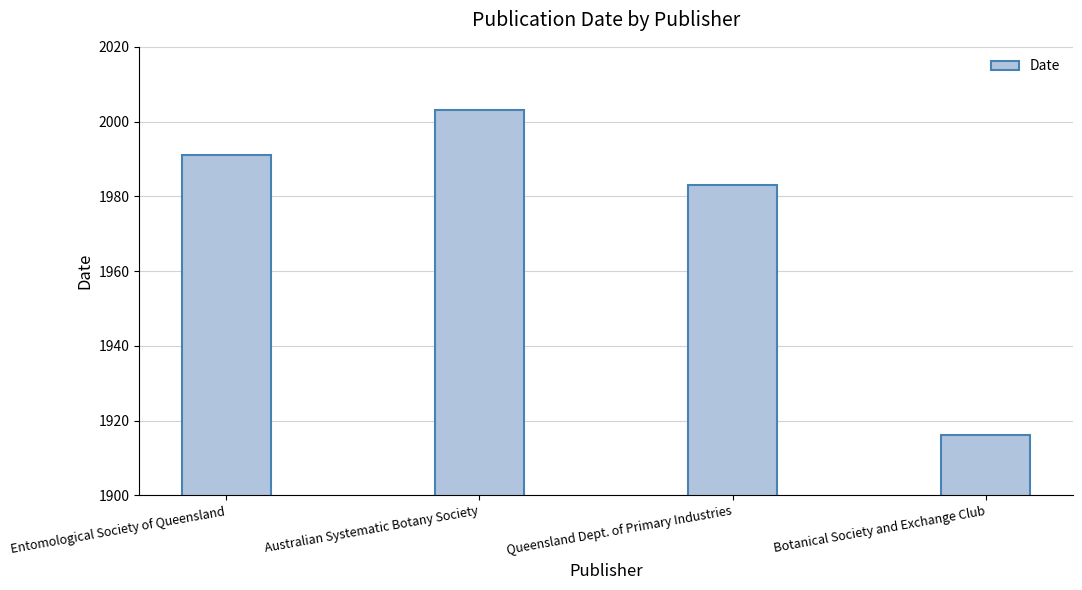

What is the sum of all values?

7893